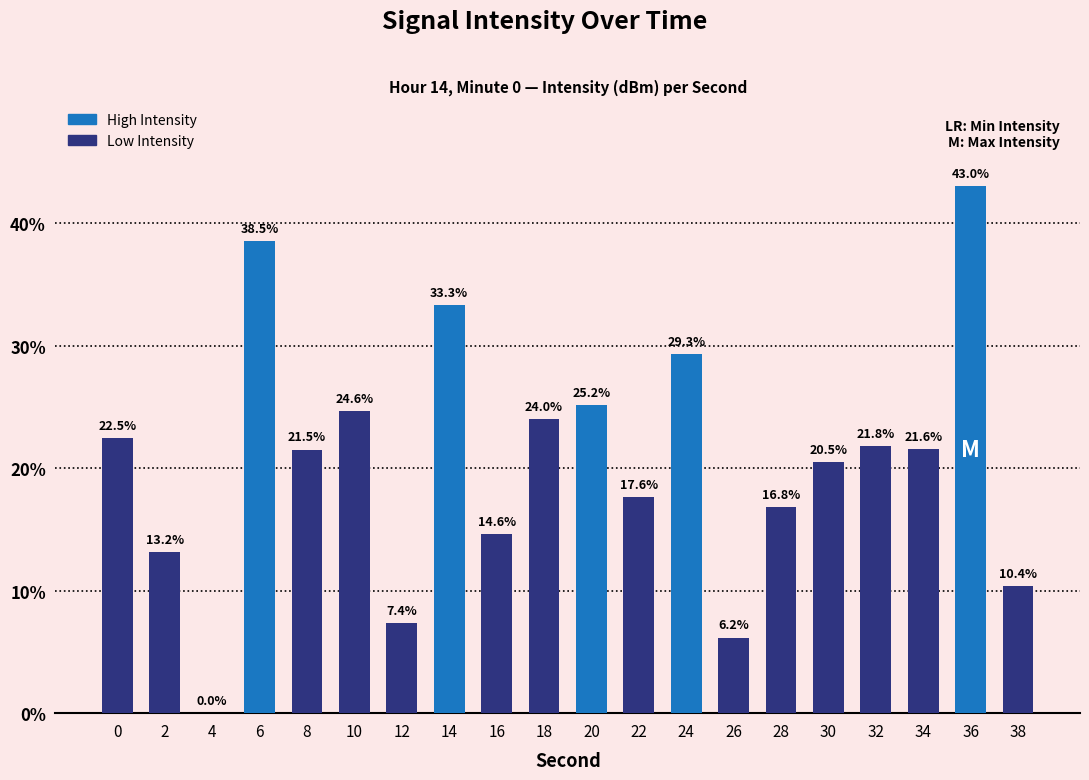

Between 12 and 30, which is larger?

30